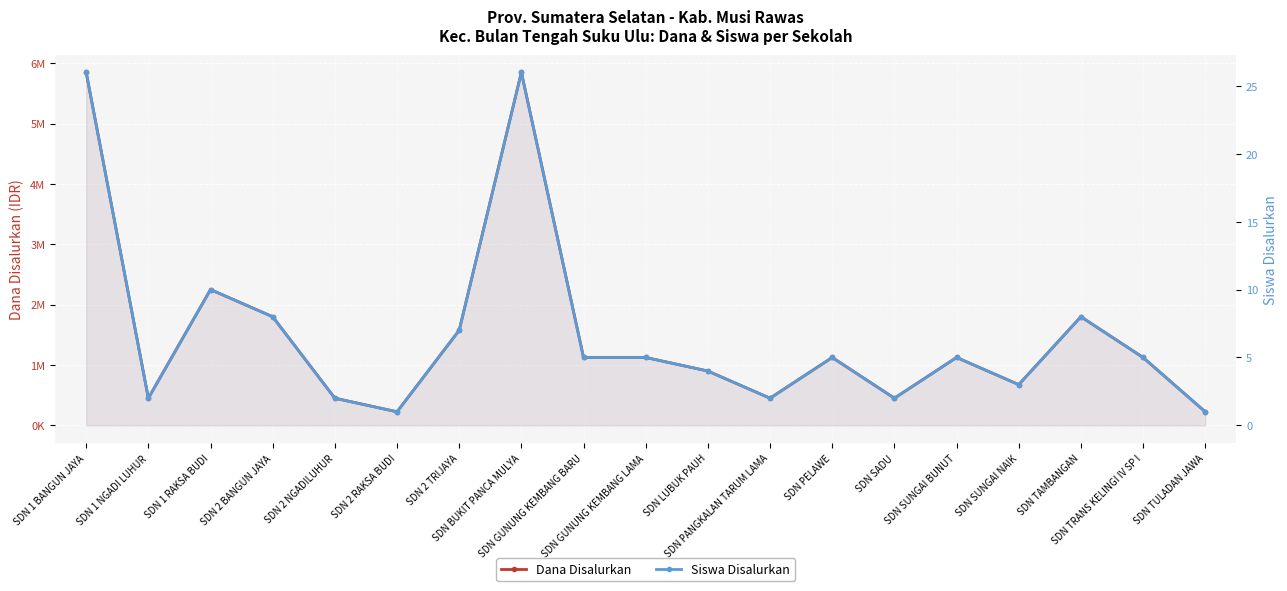

Is the value of Siswa Disalurkan at SDN SUNGAI BUNUT greater than the value of Dana Disalurkan at SDN 2 RAKSA BUDI?

No